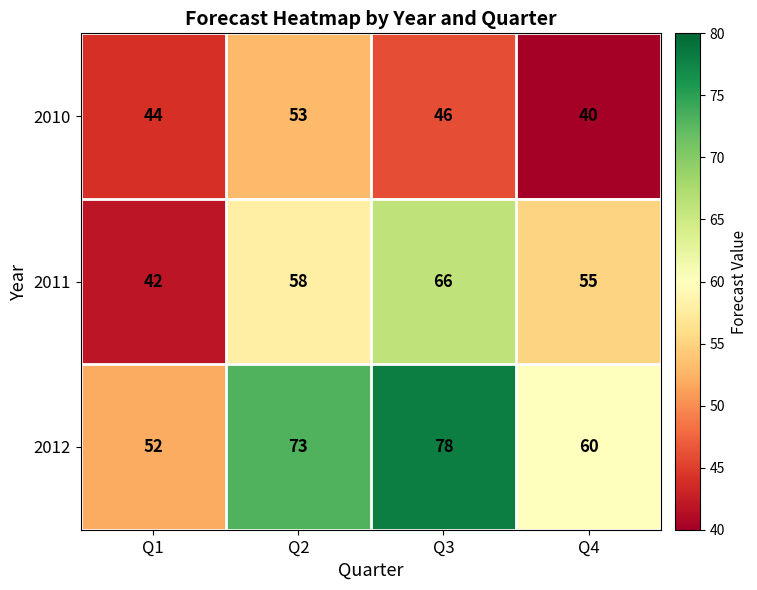

What is the difference between the highest and lowest values at Q4?

20